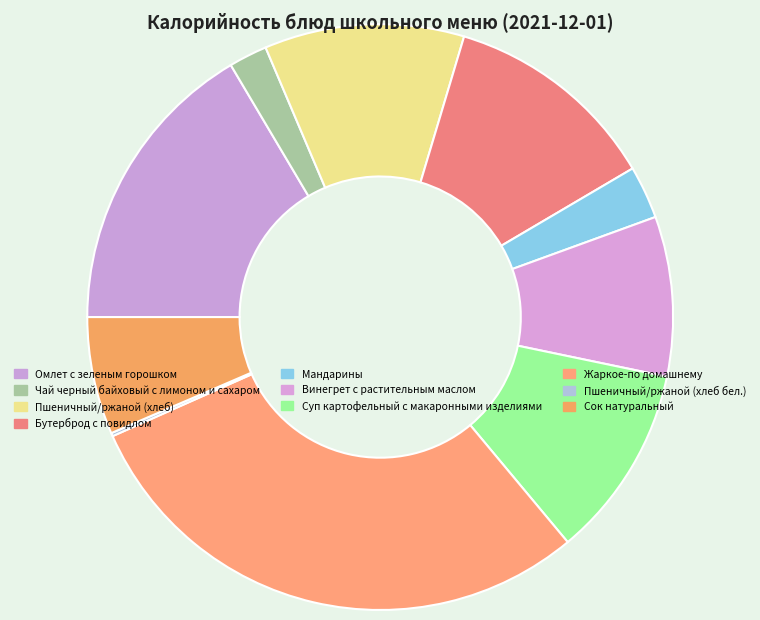

Approximately how many times larger is the value at Суп картофельный с макаронными изделиями compared to Винегрет с растительным маслом?

1.2